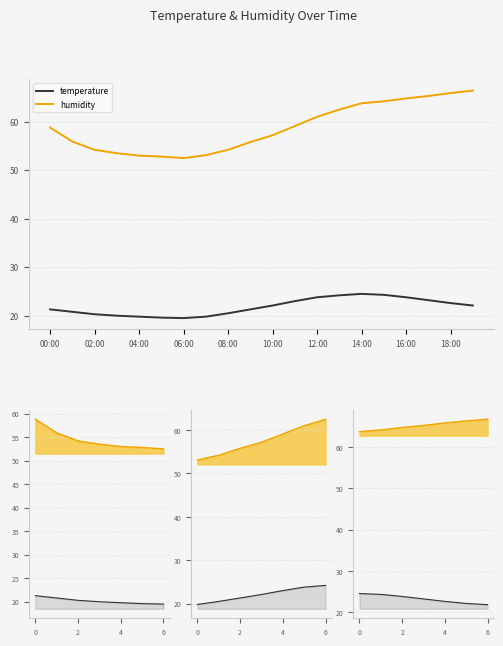

The value of temperature at 06:00 is 8.9. True or false?

False